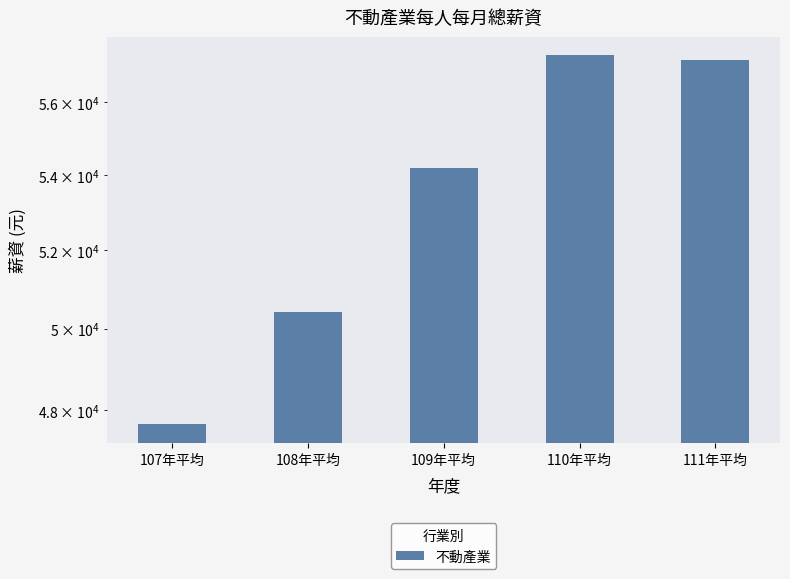

What is the minimum value shown in the chart?

47658